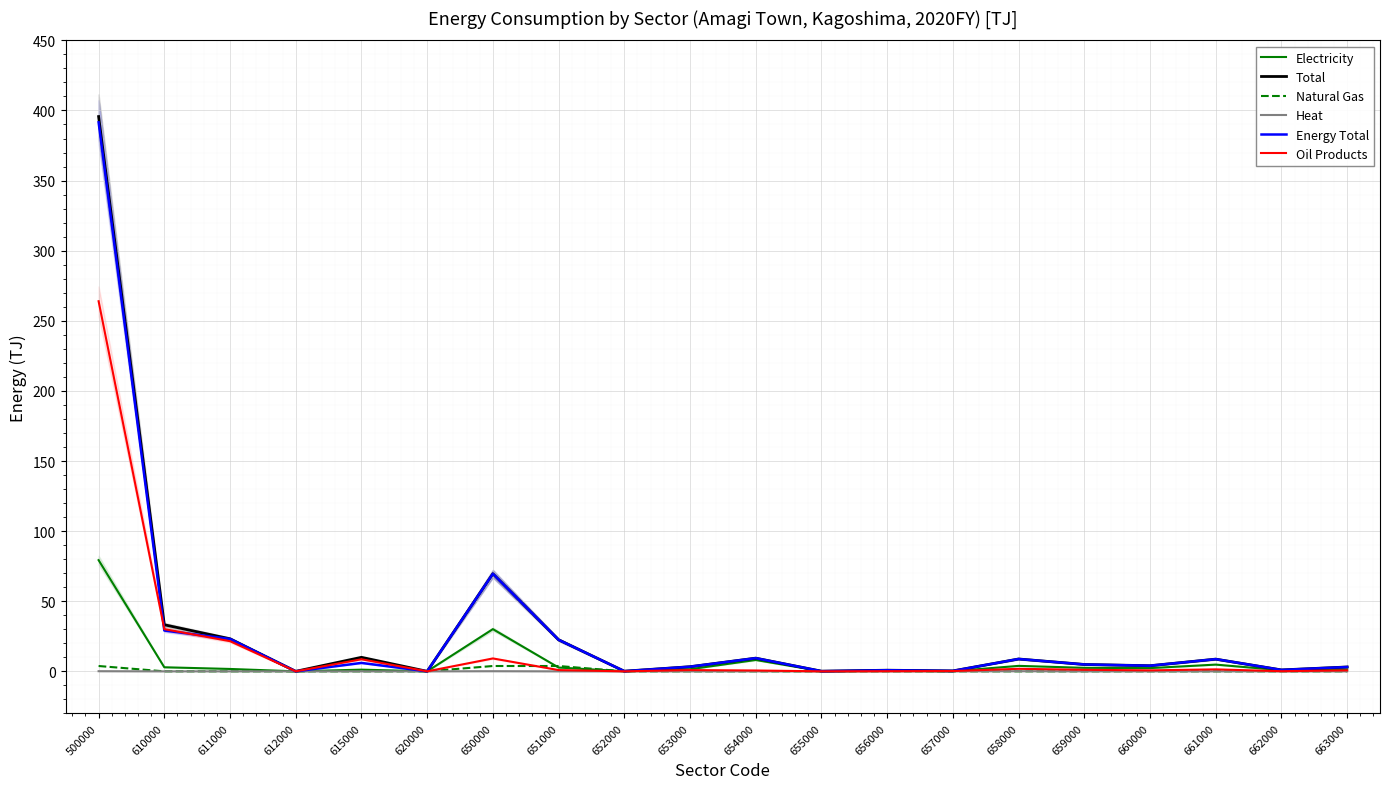

True or false: Electricity has a value of 1.2 at 615000.

True